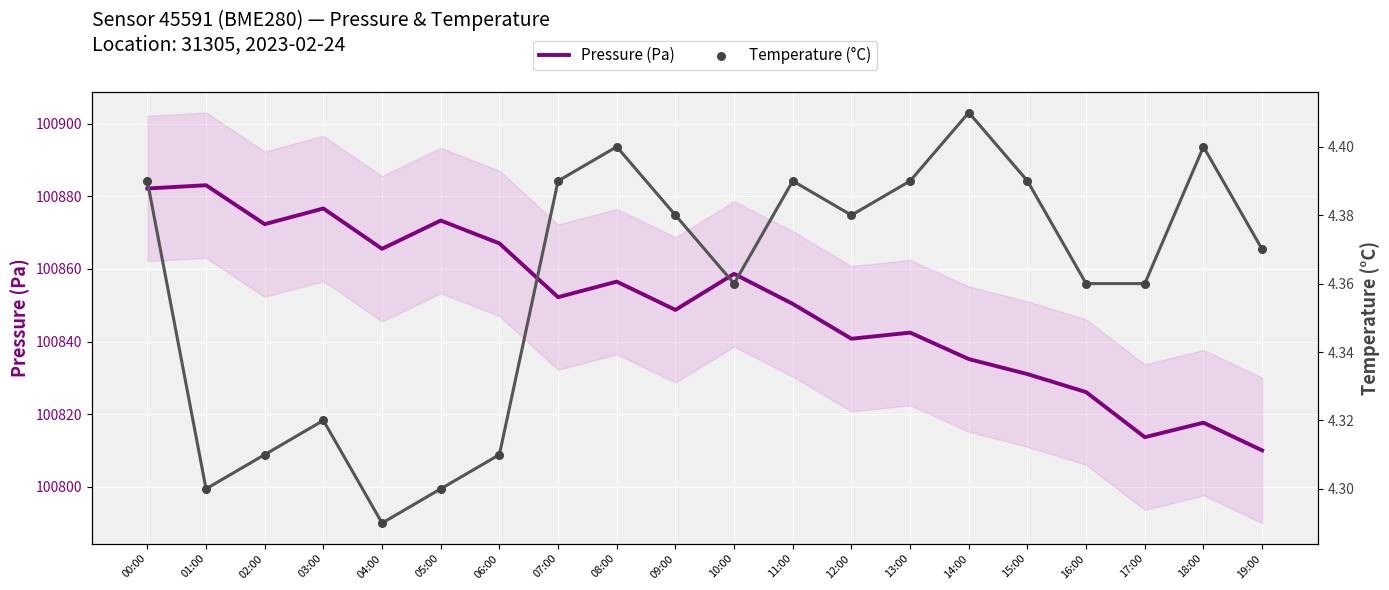

Which series has the largest total across all categories?

Pressure (Pa)